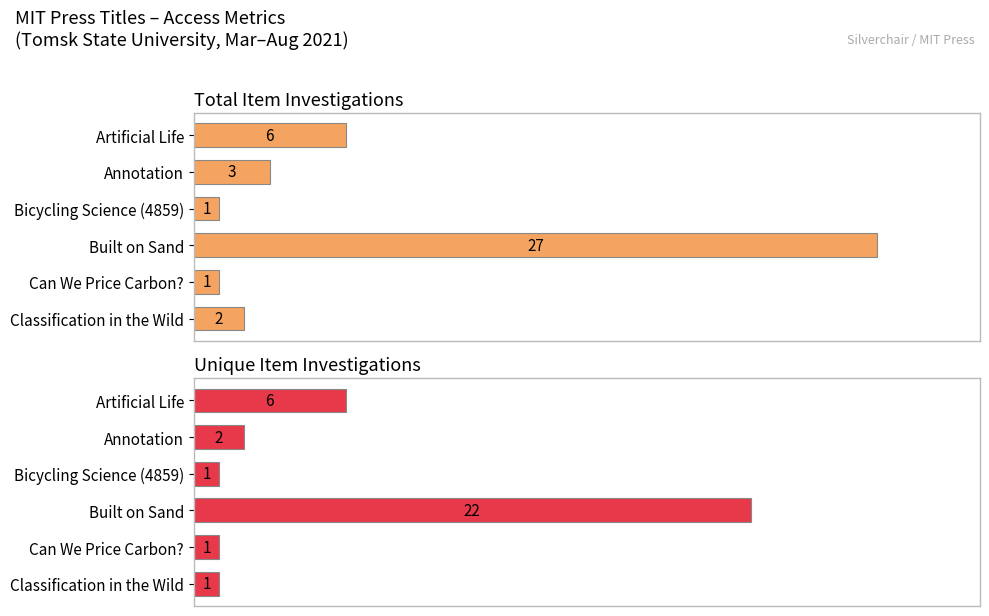

Reading left to right, list all the values displayed in this chart.

Total_Item_Investigations: 6	3	1	27	1	2
Unique_Item_Investigations: 6	2	1	22	1	1